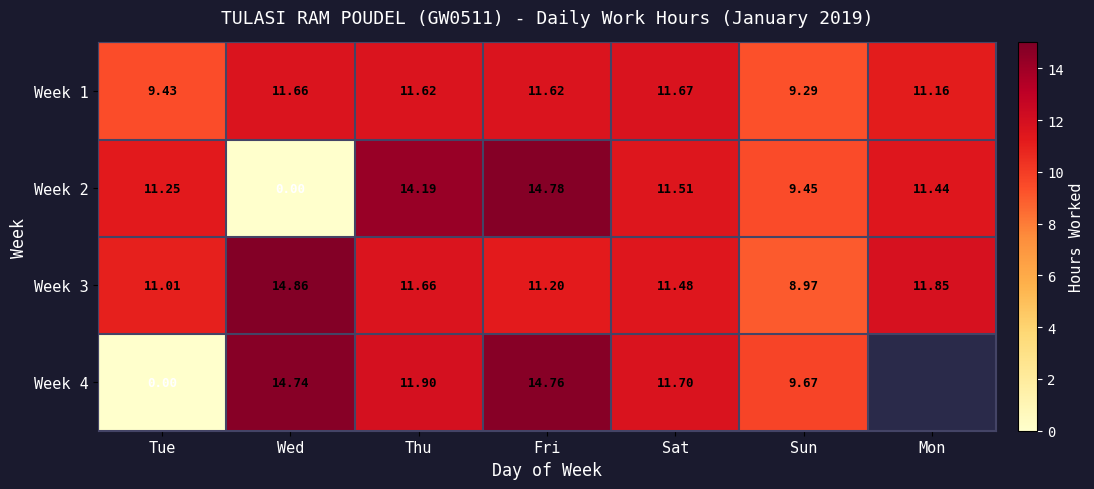

Where does the Week 3 series first go above 11?

Tue